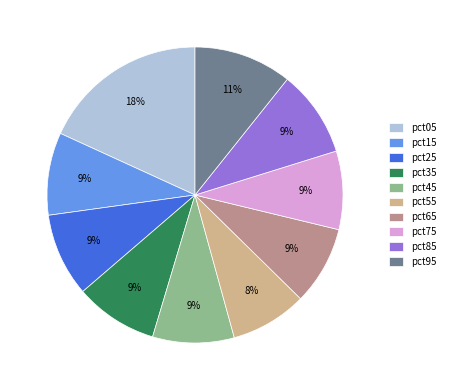

To the nearest percent, what is the difference between the largest and smallest slice percentages?

10%